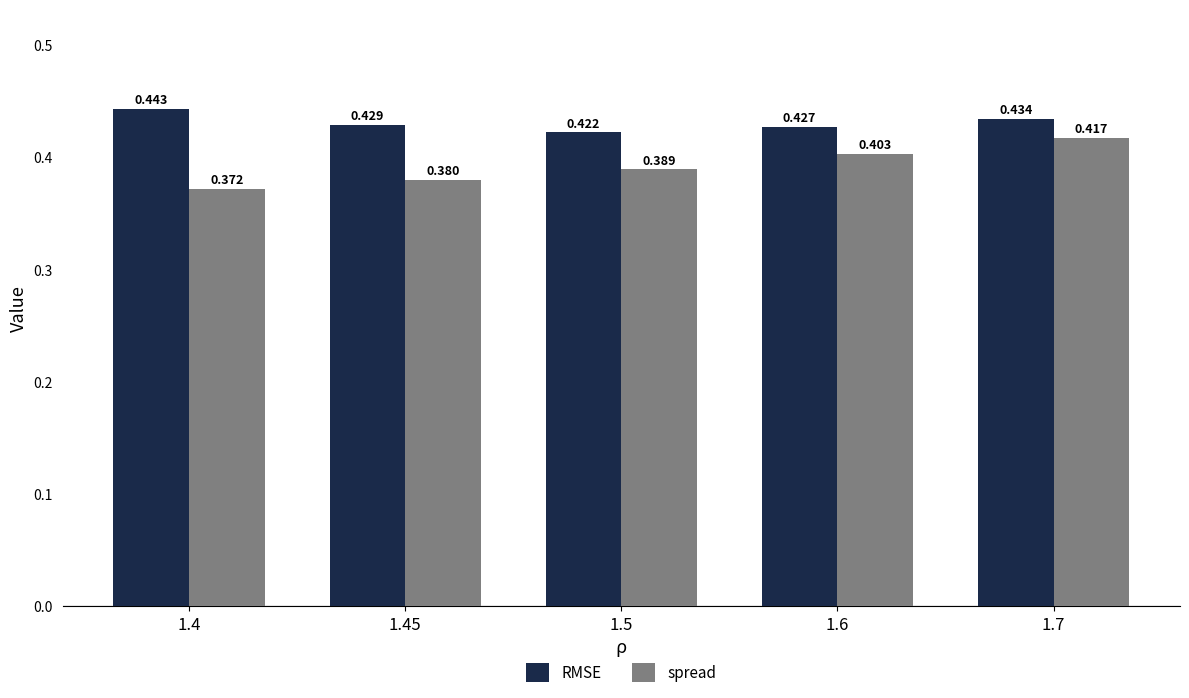

At how many categories does at least one series exceed 0?

5